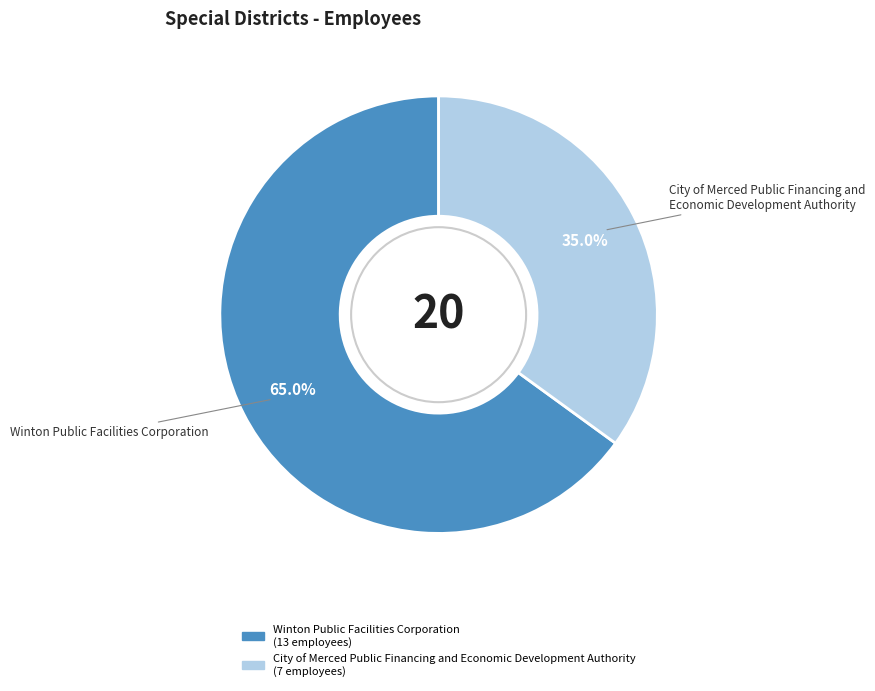

Between Winton Public Facilities Corporation and City of Merced Public Financing and Economic Development Authority, which is larger?

Winton Public Facilities Corporation